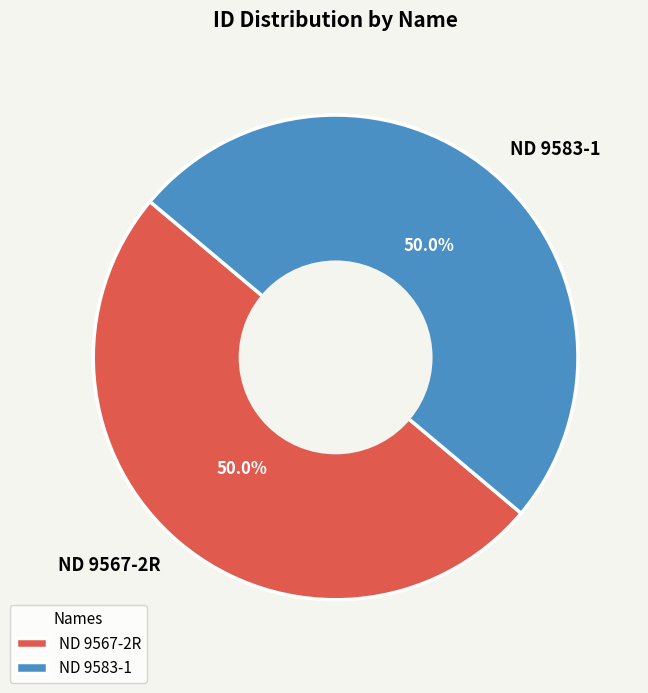

What is the ratio of the value at ND 9567-2R to the value at ND 9583-1?

1.0